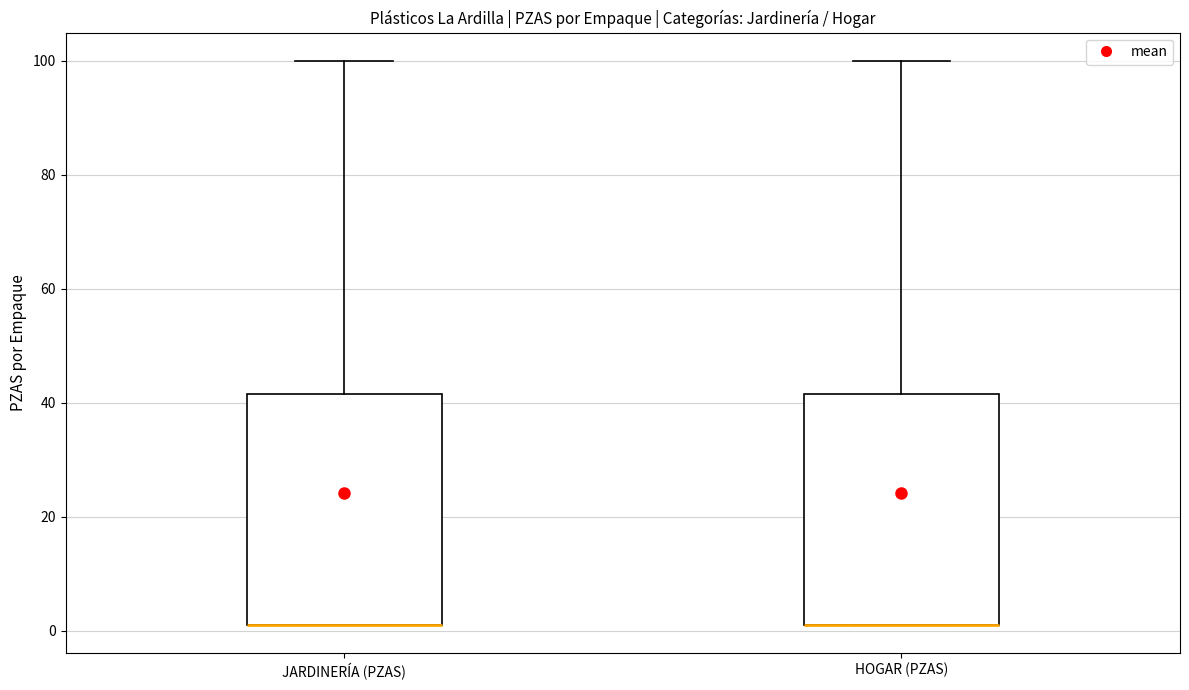

Where is the lower edge of the box for JARDINERÍA (PZAS) on the y-axis? The values are not printed on the chart, so give them approximately, as read against the axis.

2